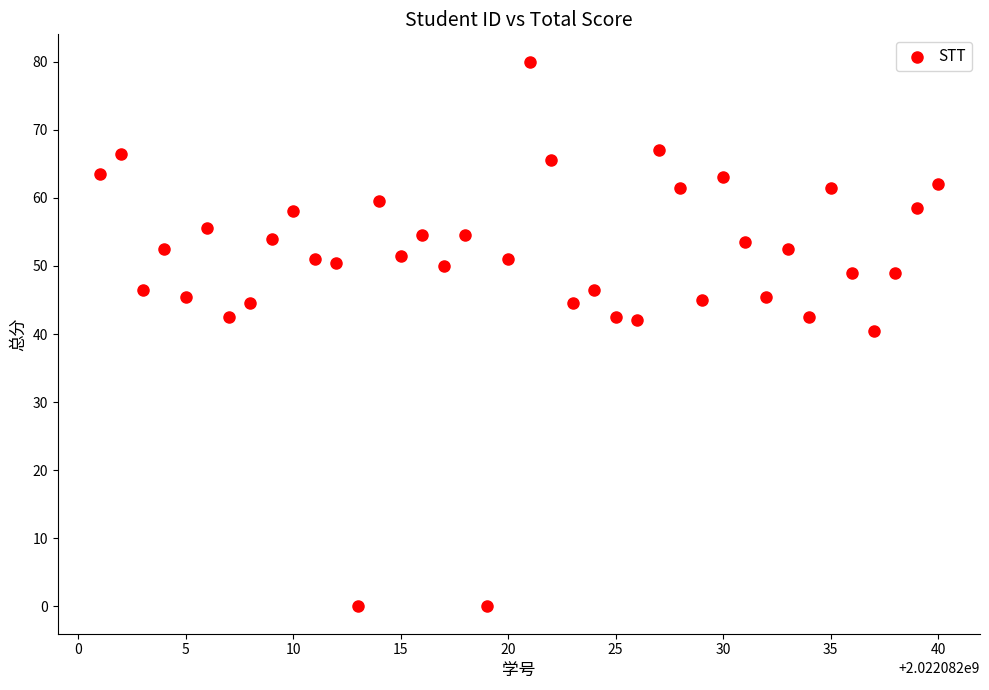

What is the range of Y values (max minus min)?

80.0